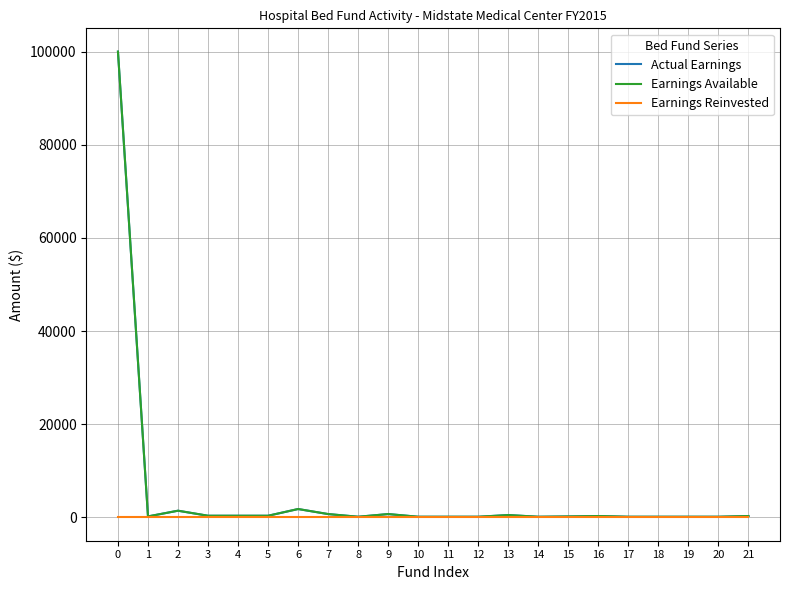

Reading left to right, list all the values displayed in this chart.

Actual Earnings: 0=100000	1=217	2=1444	3=361	4=361	5=361	6=1805	7=722	8=144	9=722	10=144	11=144	12=145	13=509	14=144	15=207	16=300	17=144	18=144	19=144	20=144	21=301
Earnings Available: 0=100000	1=217	2=1444	3=361	4=361	5=361	6=1805	7=722	8=144	9=722	10=144	11=144	12=145	13=509	14=144	15=207	16=300	17=144	18=144	19=144	20=144	21=301
Earnings Reinvested: 0=0	1=0	2=0	3=0	4=0	5=0	6=0	7=0	8=0	9=0	10=0	11=0	12=0	13=0	14=0	15=0	16=0	17=0	18=0	19=0	20=0	21=0